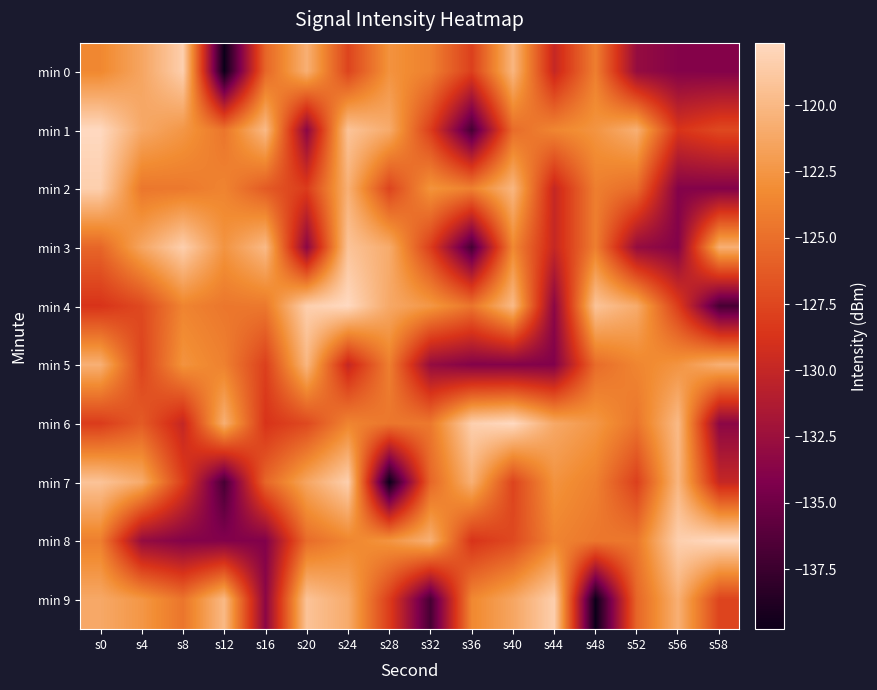

At which category is the sum across all series the highest?

s24